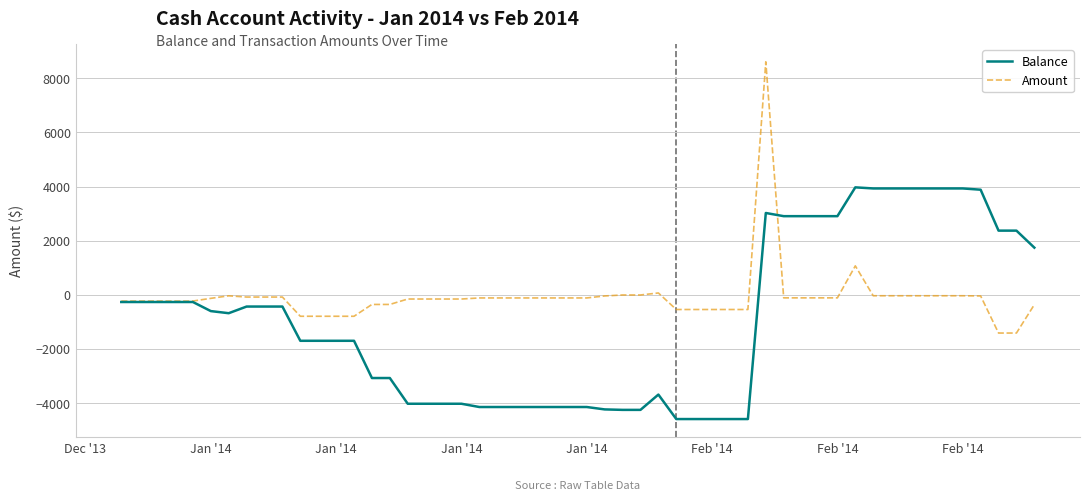

How many distinct data groups are displayed?

2